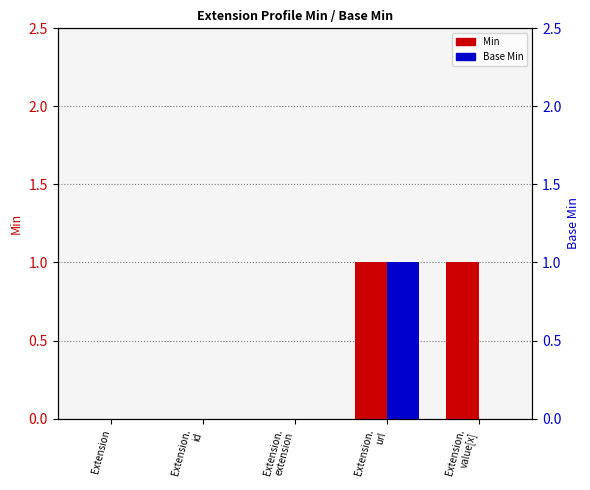

Which series has the largest range (max minus min)?

Min